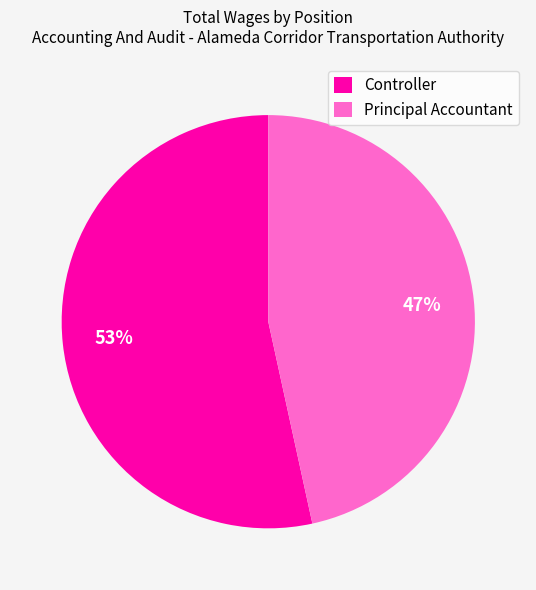

Which category has the biggest portion of the pie?

Controller